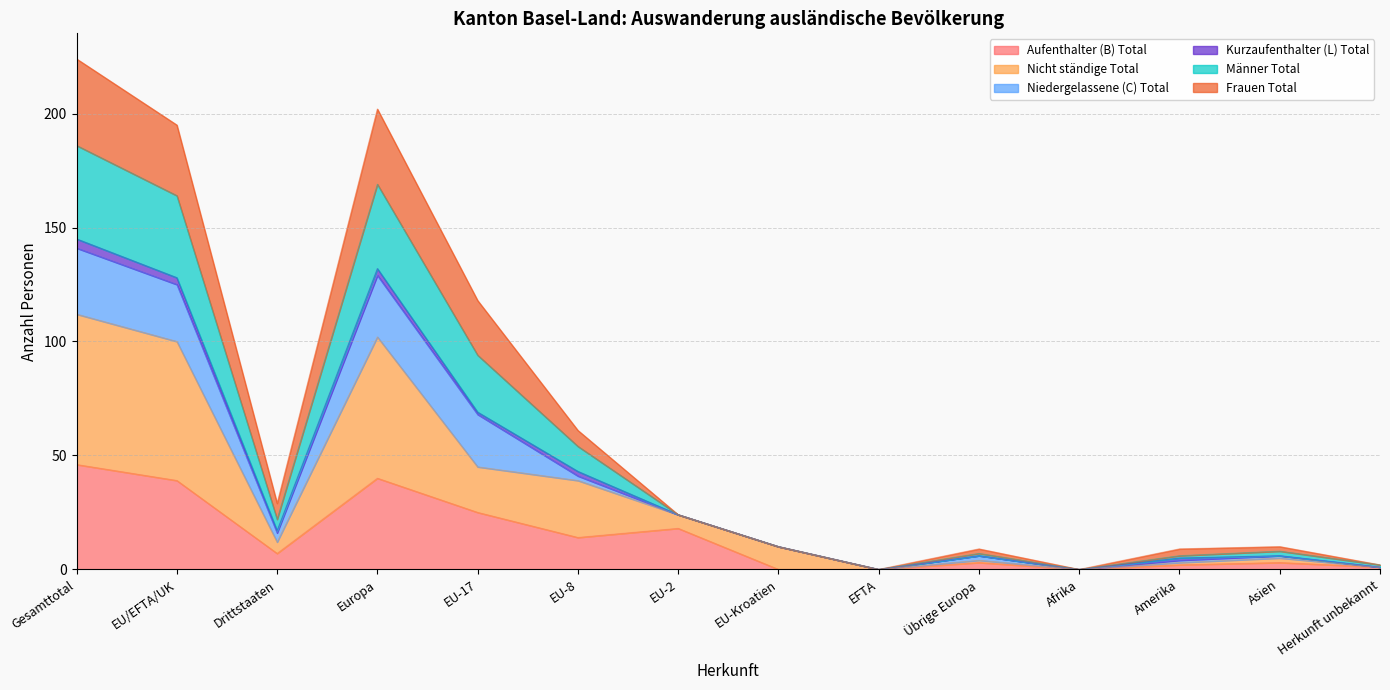

At which label does Nicht ständige Total reach its minimum?

EFTA